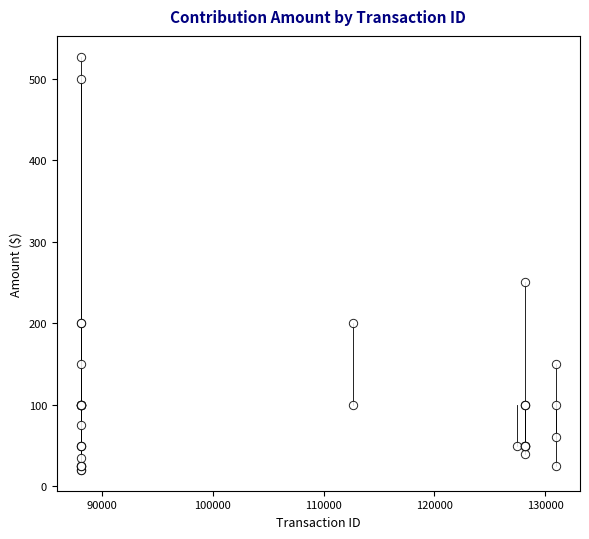

What Y value in the scatter plot is closest to 273?

250.0